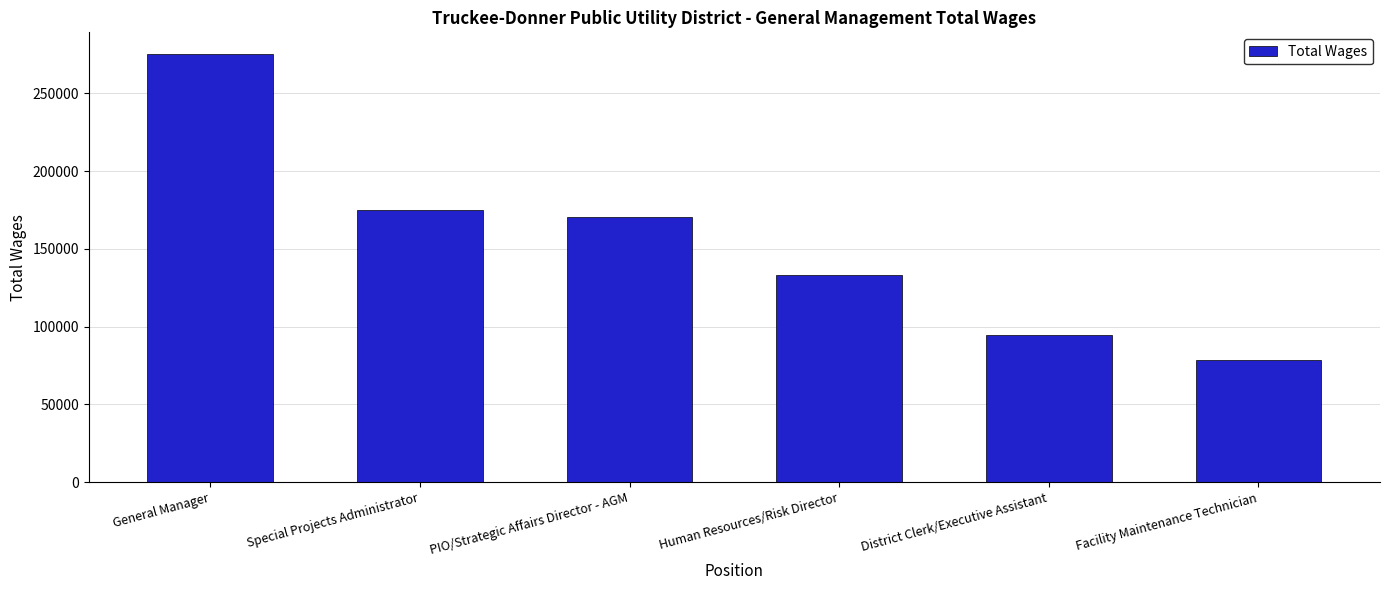

Between Human Resources/Risk Director and General Manager, which is larger?

General Manager